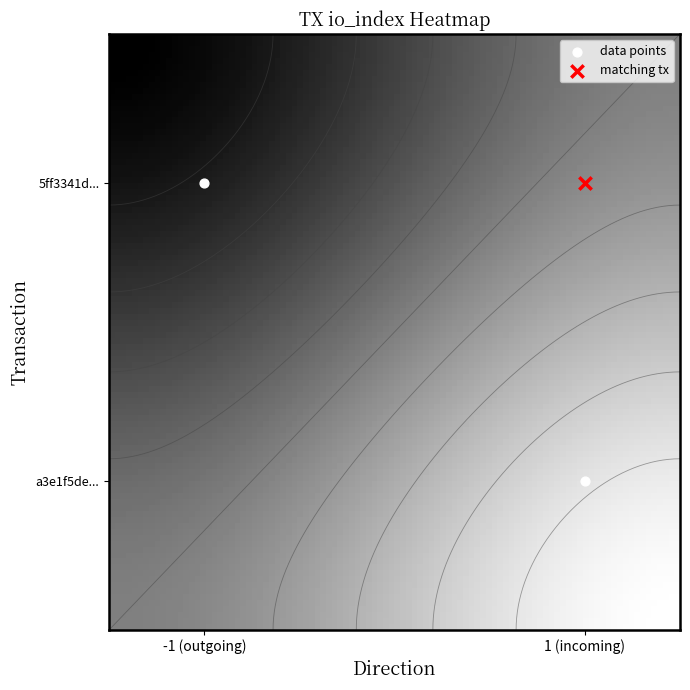

What is the maximum value for 5ff3341d540de326d73f73dd150f029f86a357c?

42